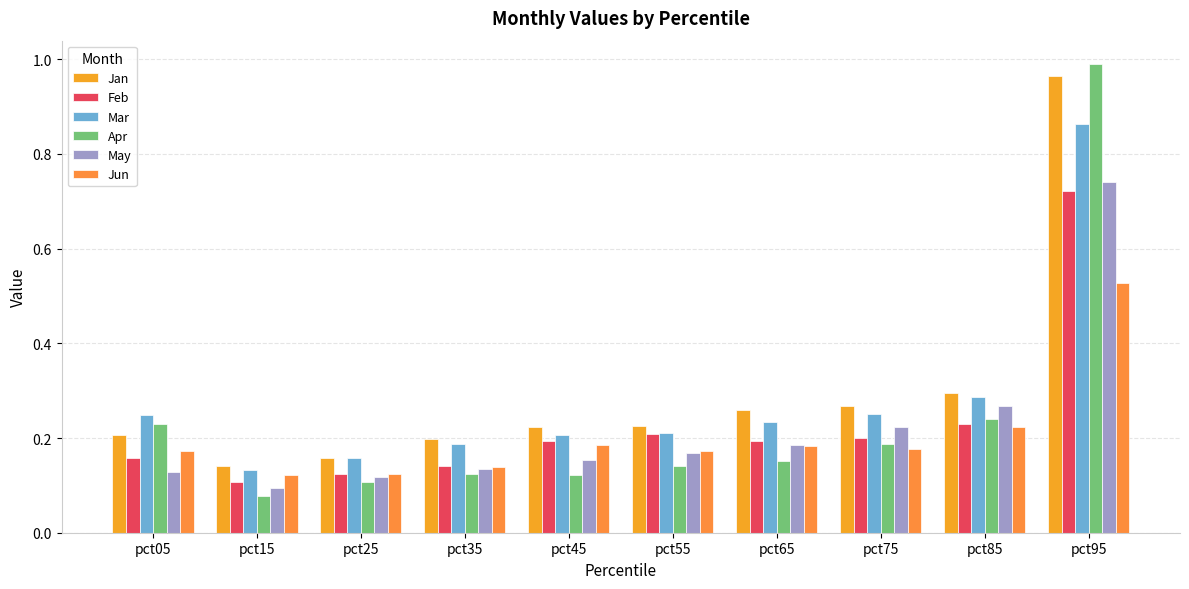

Rank the series by their maximum value, from highest to lowest.

Apr, Jan, Mar, May, Feb, Jun